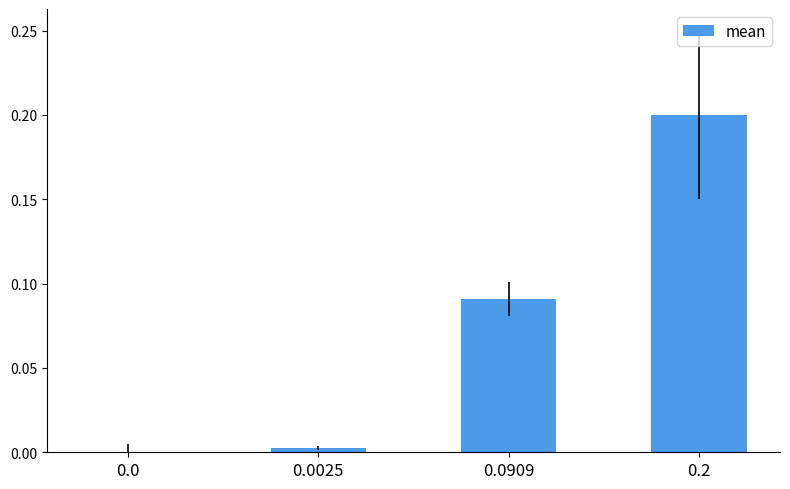

Is it true that the value at 0.2 is 0.2?

True